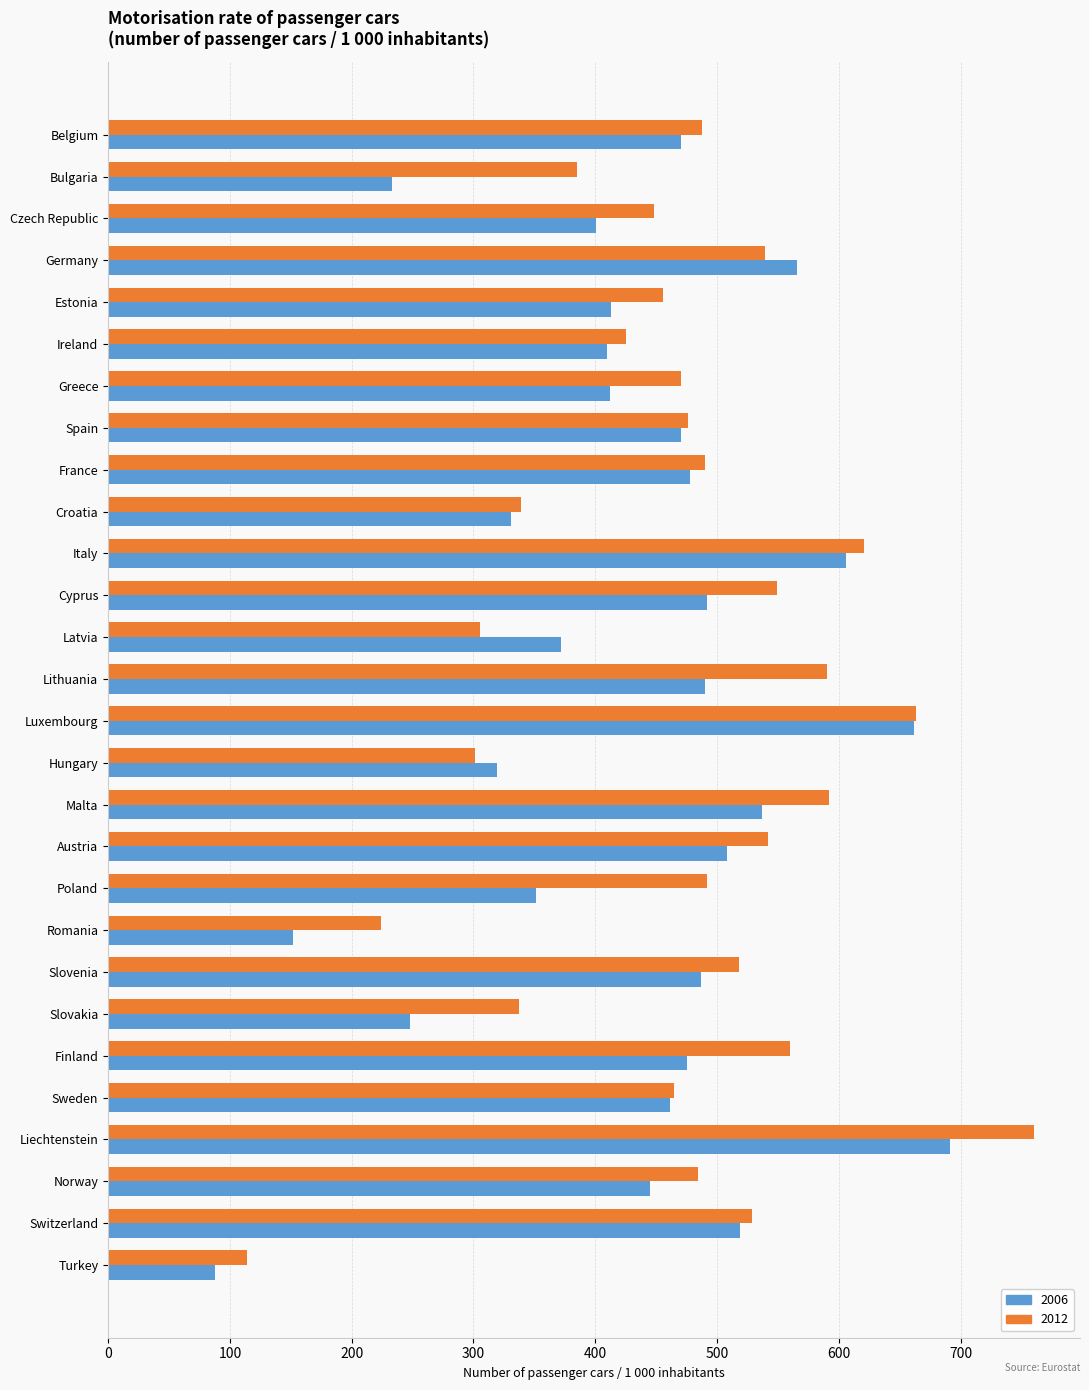

Read the 2006 value at Czech Republic, to the nearest 100.

400